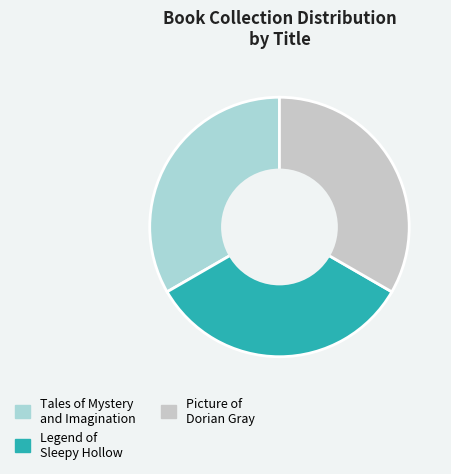

How many segments does this pie chart have?

3